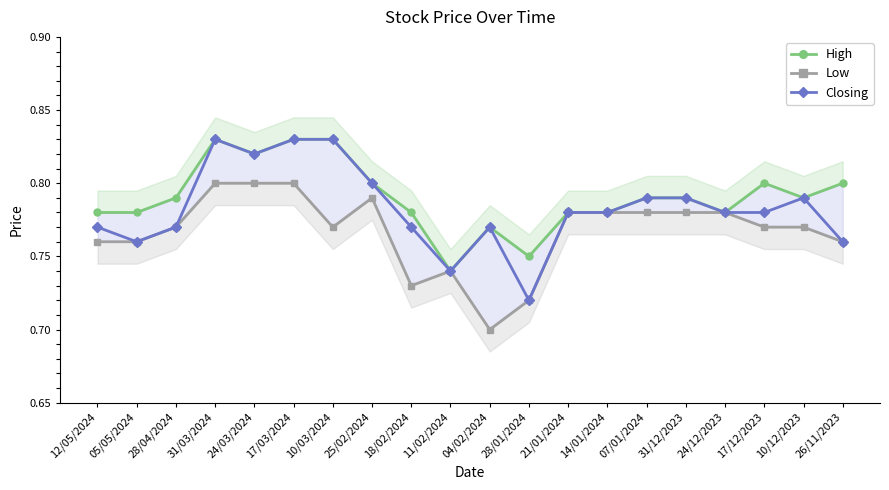

Which series has the widest spread of values?

Closing